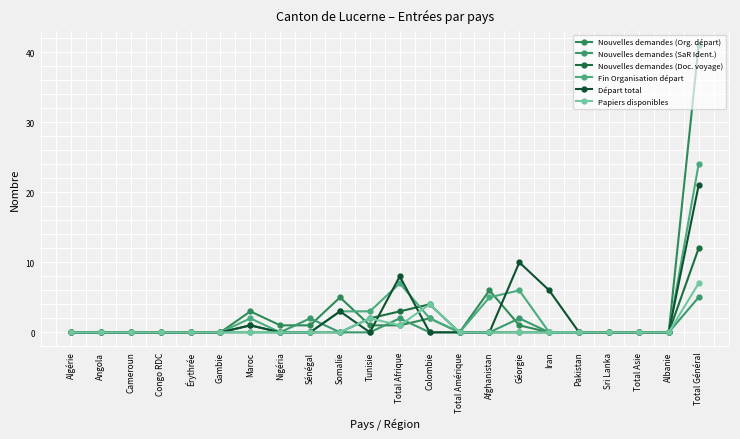

True or false: Nouvelles demandes (Doc. voyage) and Papiers disponibles cross at least once.

False